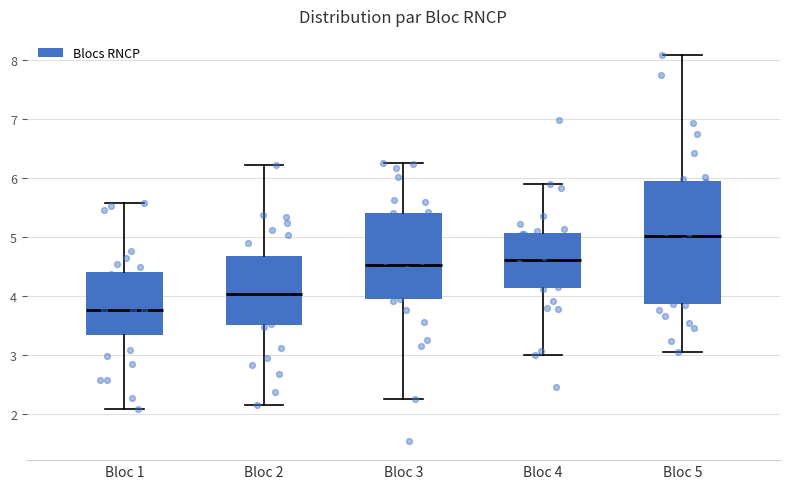

Reading left to right, transcribe this box plot: for each box, give where its median line is, the range the box spans, and where its two whiskers end, as read against the y-axis. The values are not printed on the chart, so give them approximately, as read against the axis.

Bloc 1: median 3.8, box 3.4 to 4.4, whiskers 2.1 to 5.6
Bloc 2: median 4.0, box 3.5 to 4.7, whiskers 2.2 to 6.2
Bloc 3: median 4.5, box 3.9 to 5.4, whiskers 2.3 to 6.3
Bloc 4: median 4.6, box 4.1 to 5.1, whiskers 3.0 to 5.9
Bloc 5: median 5.0, box 3.9 to 6.0, whiskers 3.1 to 8.1